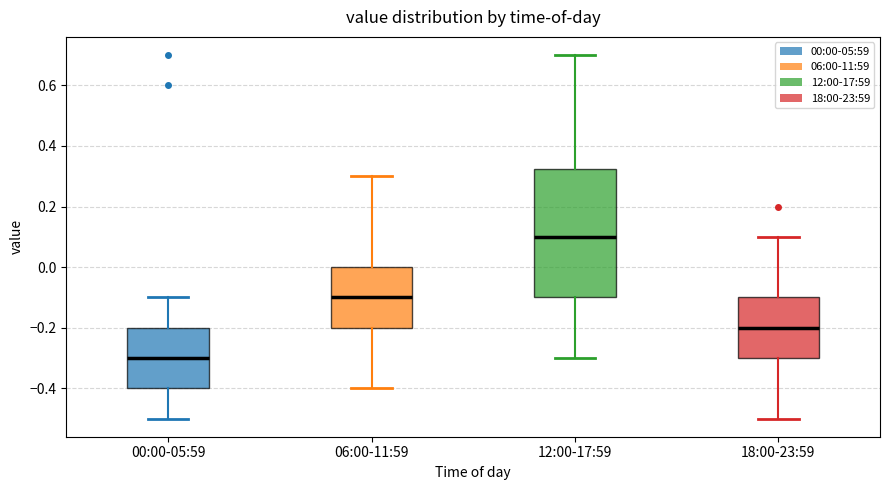

Reading left to right, read every box against the y-axis: the position of its median line, the range the box covers, and the ends of its whiskers. The values are not printed on the chart, so give them approximately, as read against the axis.

00:00-05:59: median -0.30, box -0.40 to -0.20, whiskers -0.50 to -0.10
06:00-11:59: median -0.10, box -0.20 to 0.00, whiskers -0.40 to 0.30
12:00-17:59: median 0.10, box -0.10 to 0.32, whiskers -0.30 to 0.70
18:00-23:59: median -0.20, box -0.30 to -0.10, whiskers -0.50 to 0.10